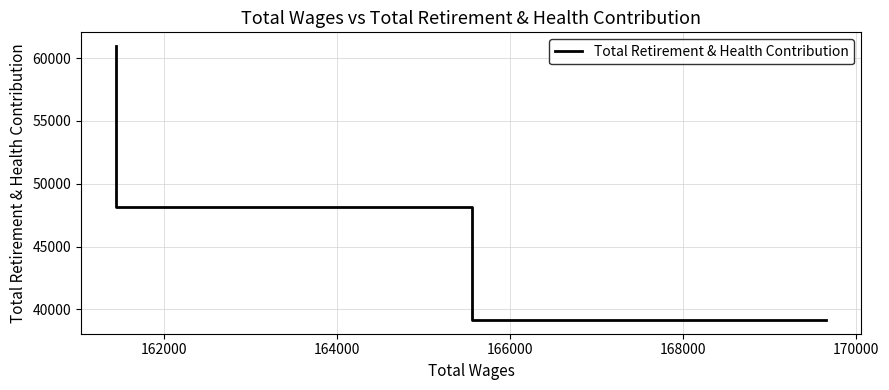

What is the average value?

49411